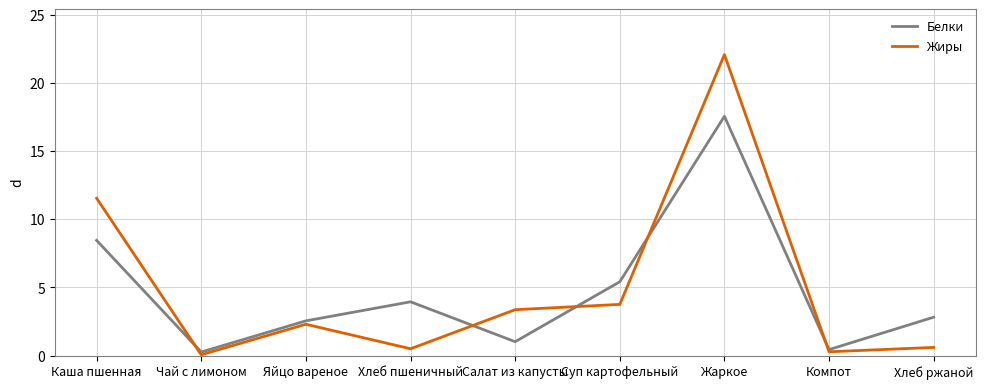

Which series changed the most between Чай с лимоном and Хлеб ржаной?

Белки